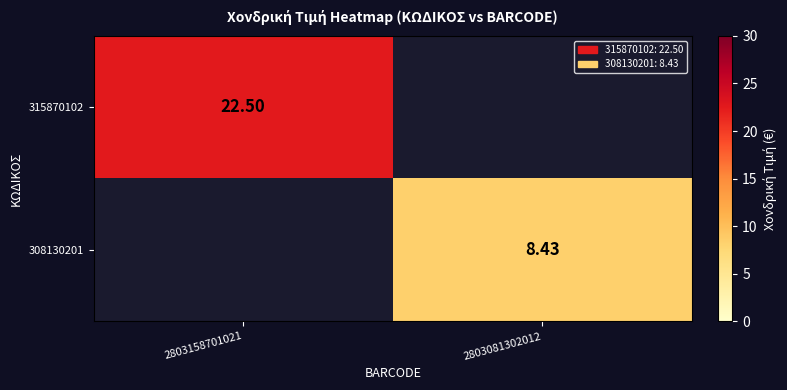

How many values in the 315870102 series are below 22?

1